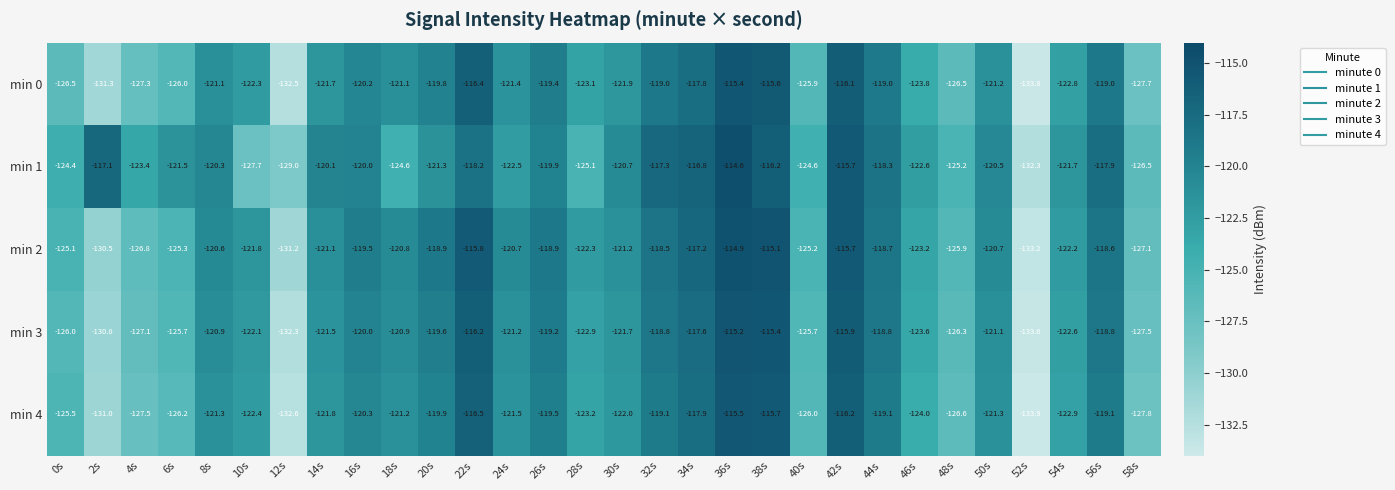

What is the total value across all series at 56s?

-593.4